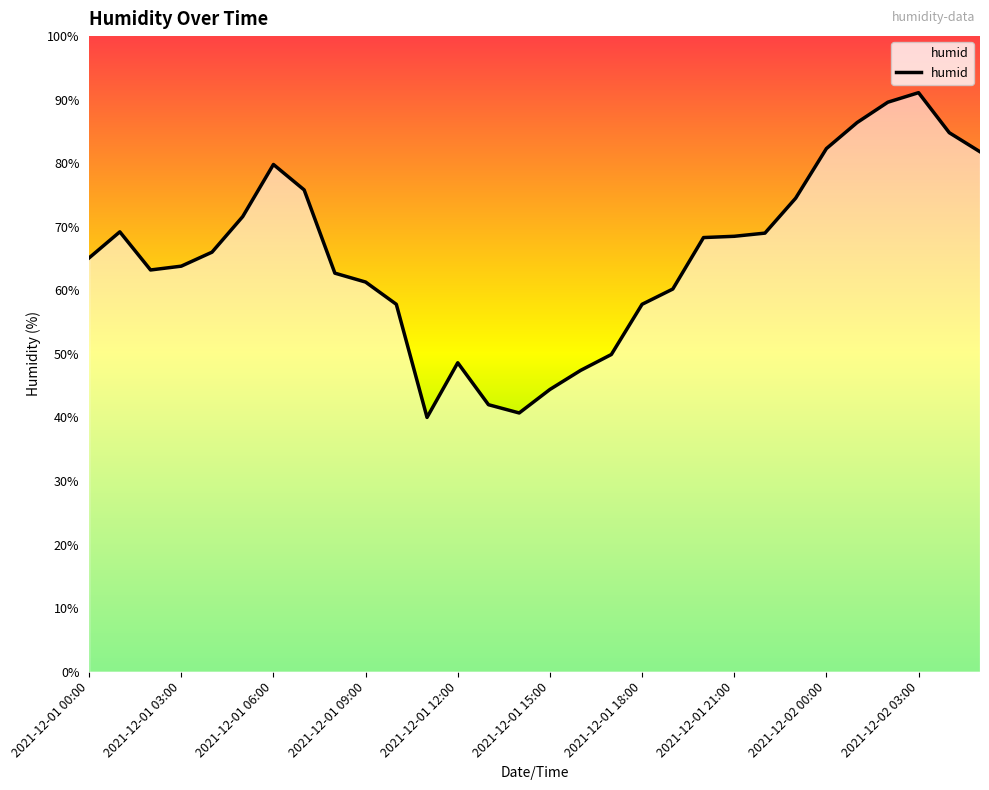

What is the difference between the maximum and minimum values?

51.1